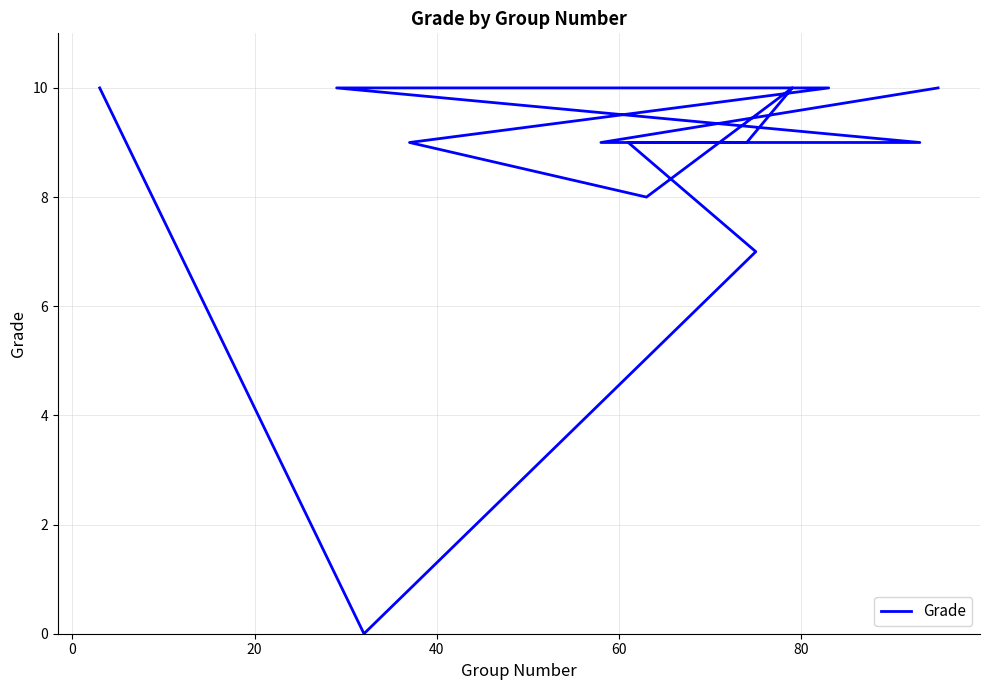

Is this an area chart (filled region under the line)?

No